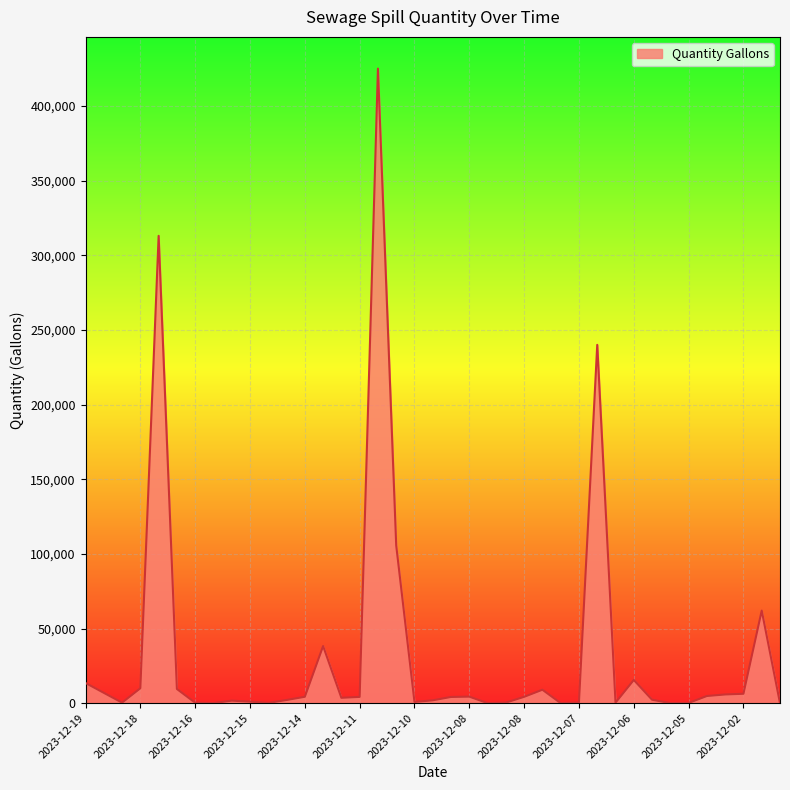

What is the difference between the maximum and minimum values?

425000